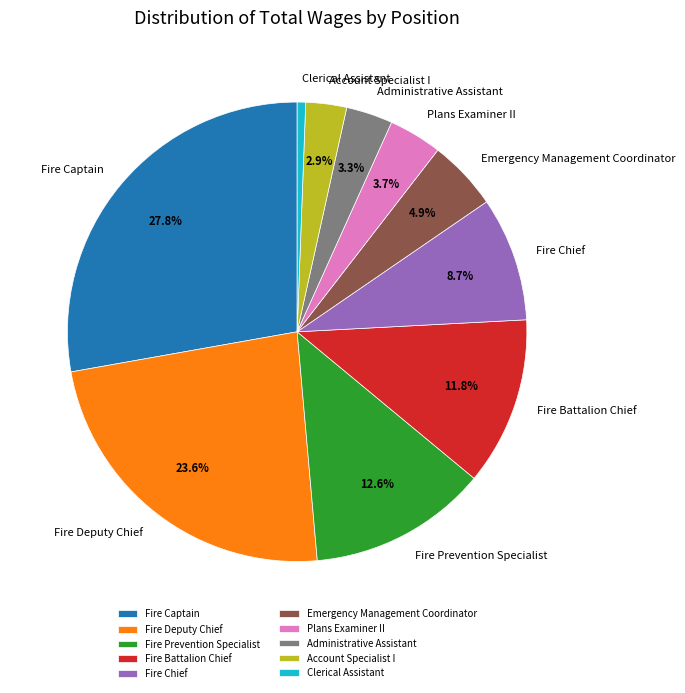

To the nearest percent, what is the difference between the largest and smallest slice percentages?

27%